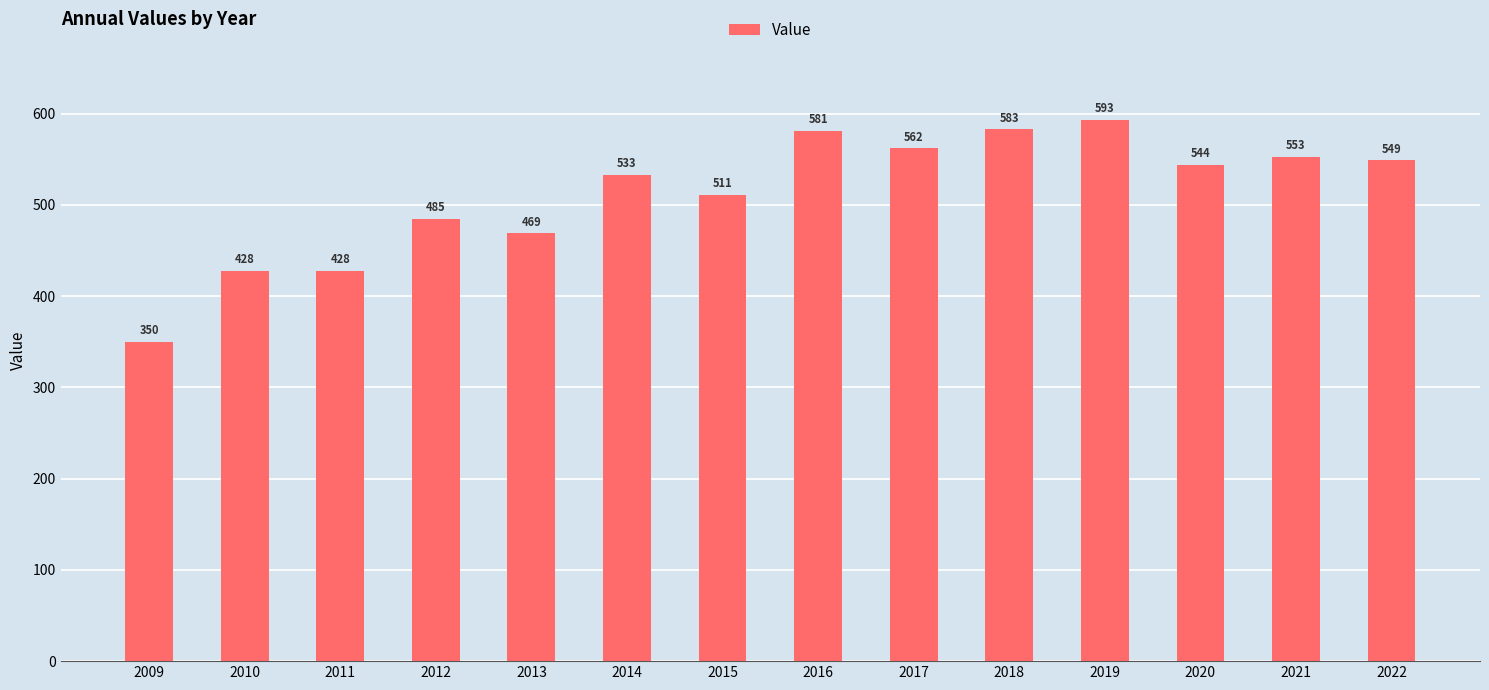

What is the sum of all values?

7169